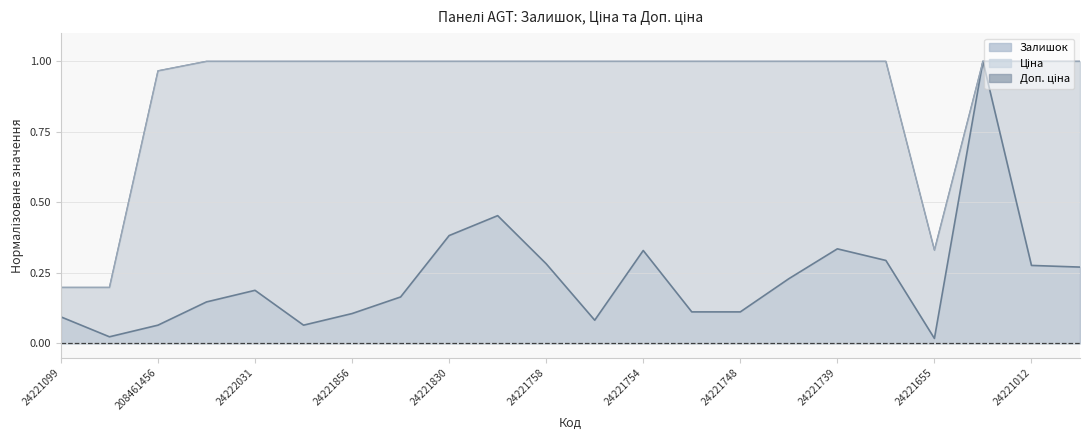

At which category is the sum across all series the highest?

24221138